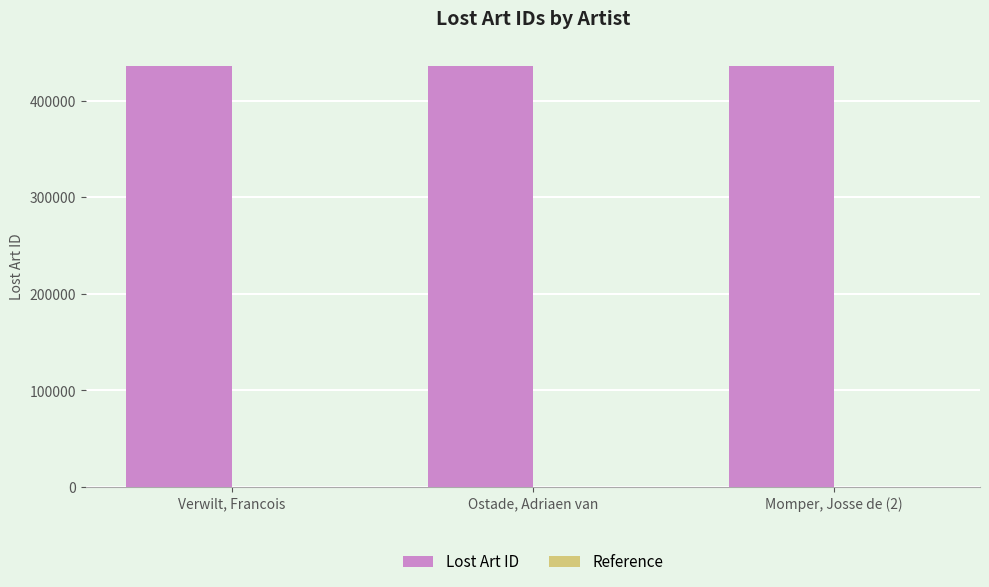

What is the highest value of the Lost Art ID series?

435538